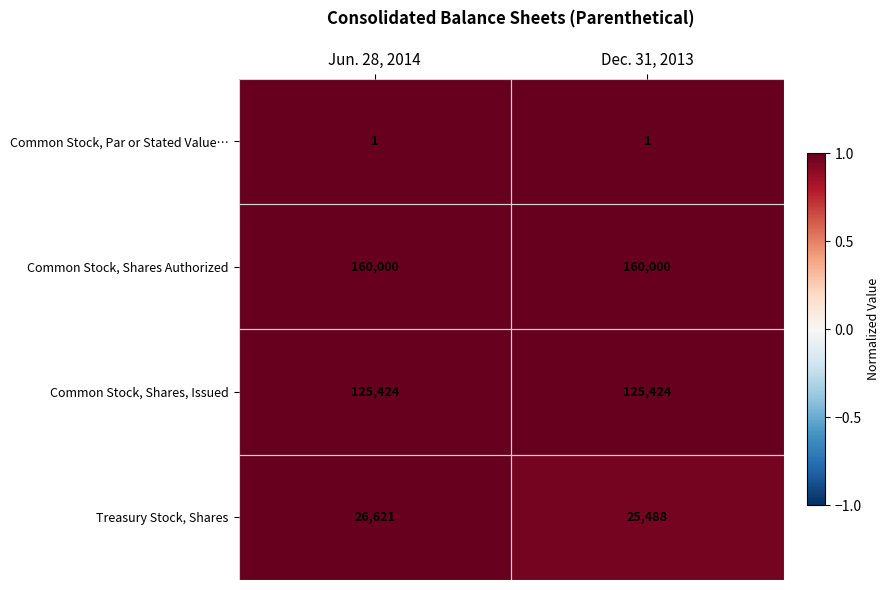

The Common Stock, Par or Stated Value… series shows 2 at Jun. 28, 2014. True or false?

False